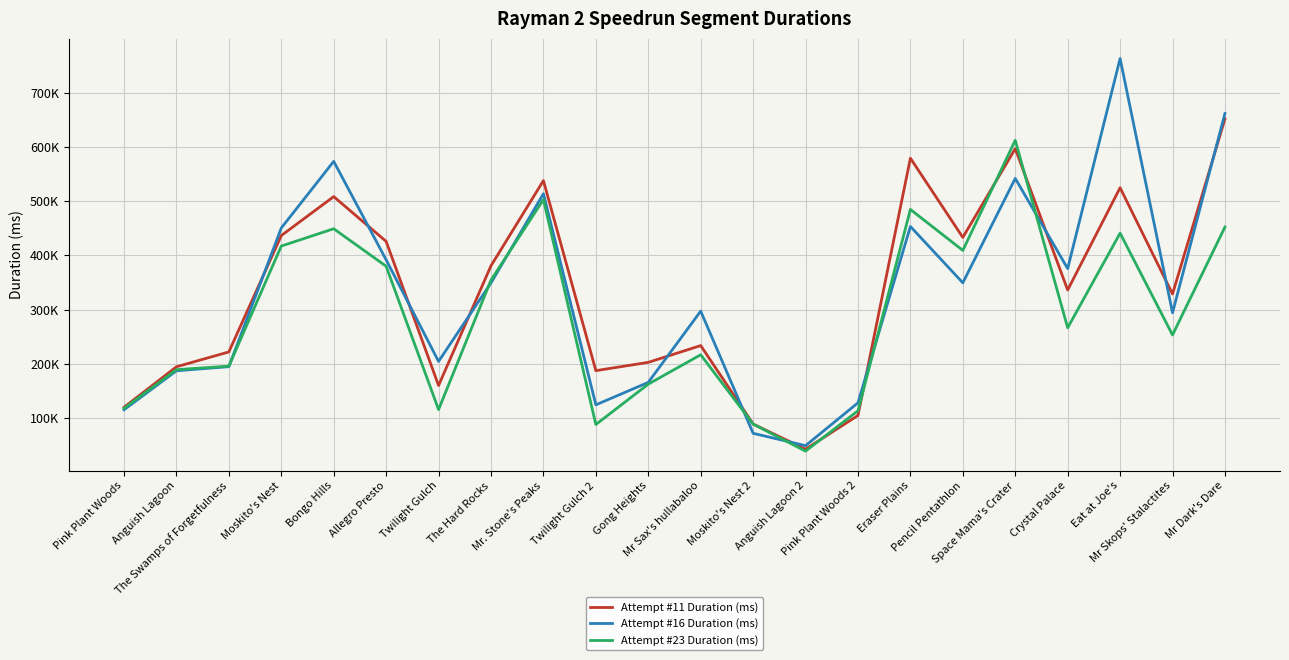

True or false: Attempt #16 Duration (ms) has more than 1 points higher than both neighbors.

True